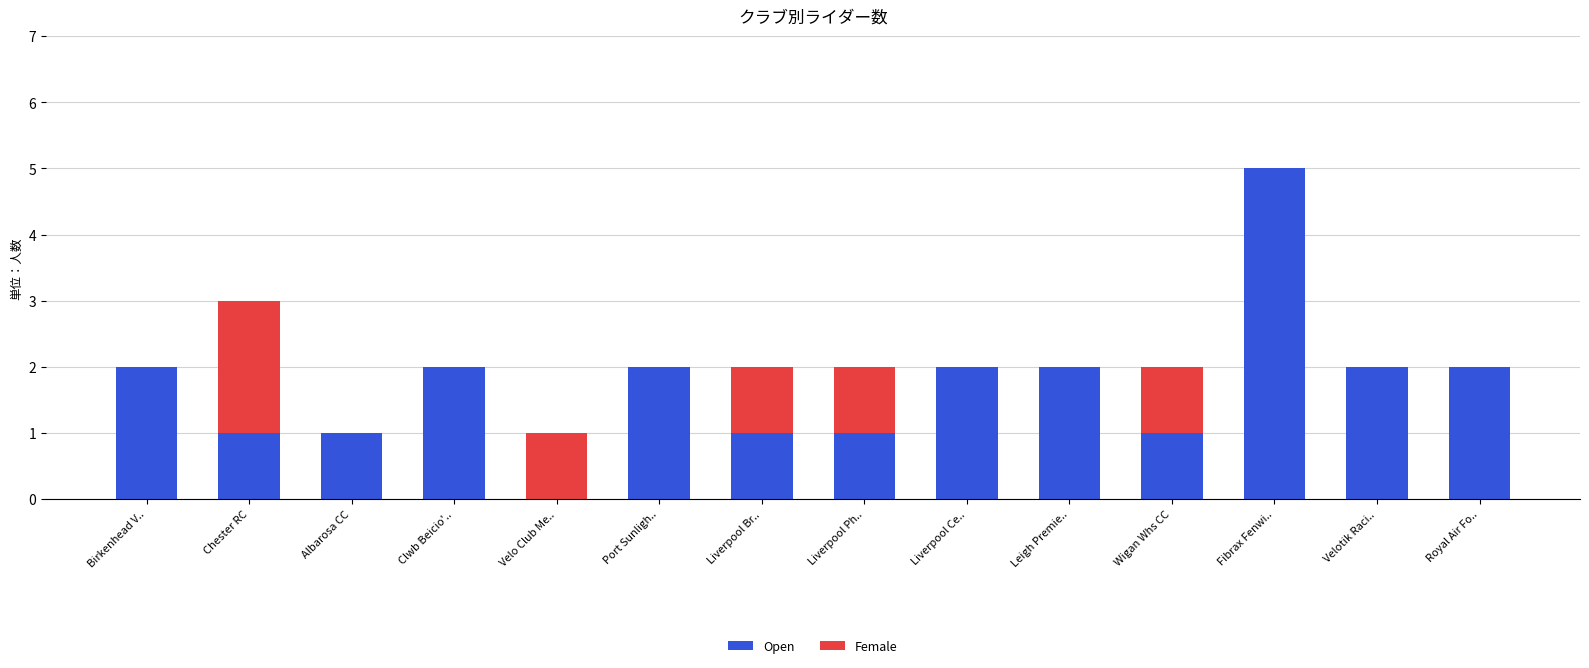

What is the sum of all Open values?

24